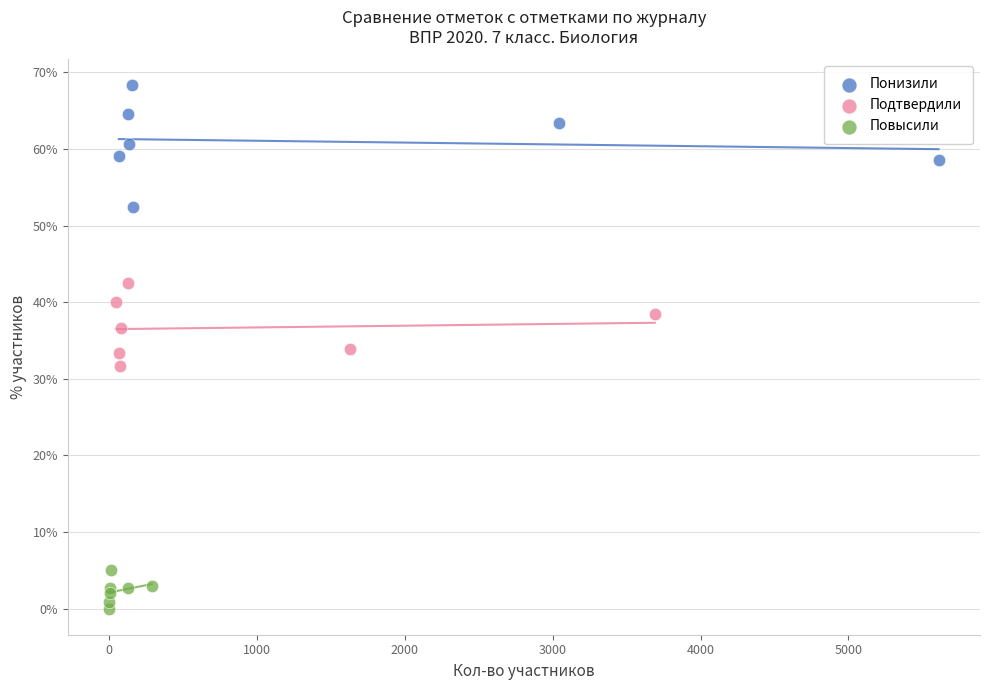

Which series has the widest spread of Y values?

Понизили